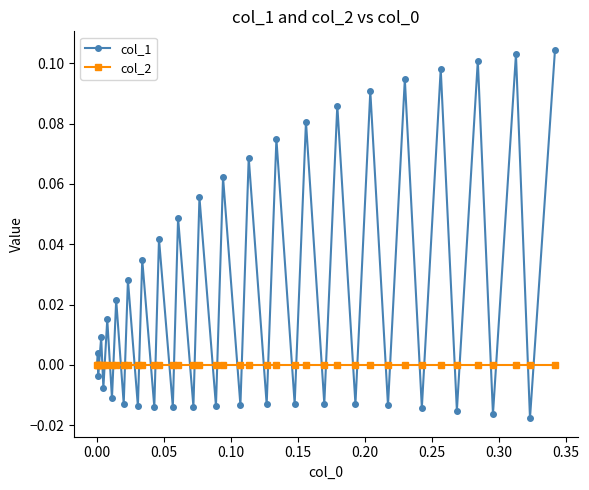

List the series in order of their overall mean, highest first.

col_1, col_2